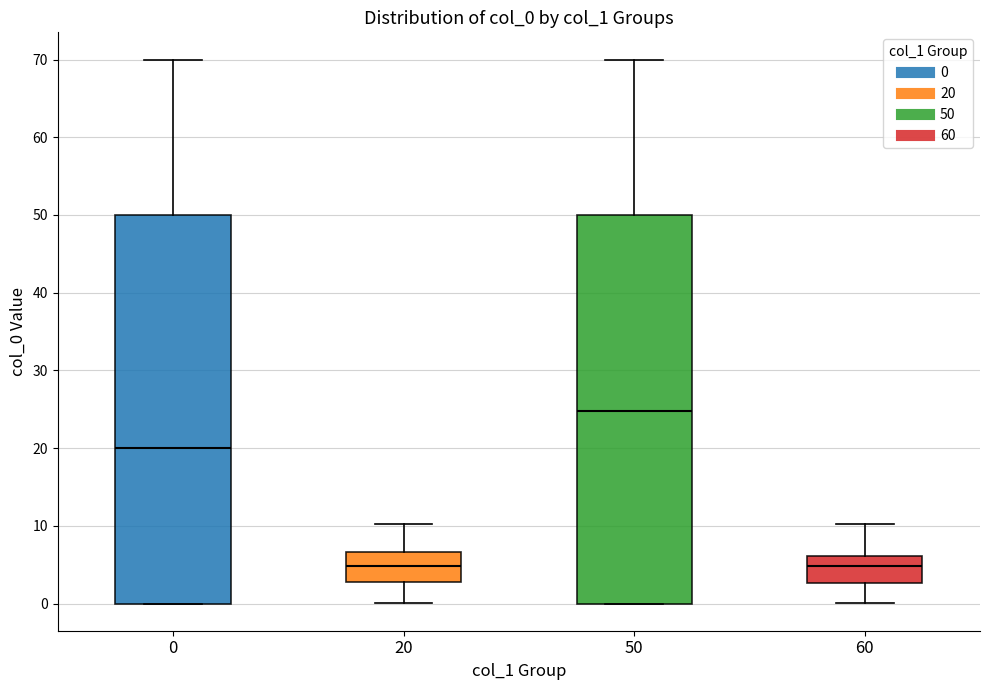

Reading left to right, transcribe this box plot: for each box, give where its median line is, the range the box spans, and where its two whiskers end, as read against the y-axis. The values are not printed on the chart, so give them approximately, as read against the axis.

0: median 20, box 0 to 50, whiskers 0 to 70
20: median 5, box 3 to 7, whiskers 0 to 10
50: median 25, box 0 to 50, whiskers 0 to 70
60: median 5, box 3 to 6, whiskers 0 to 10